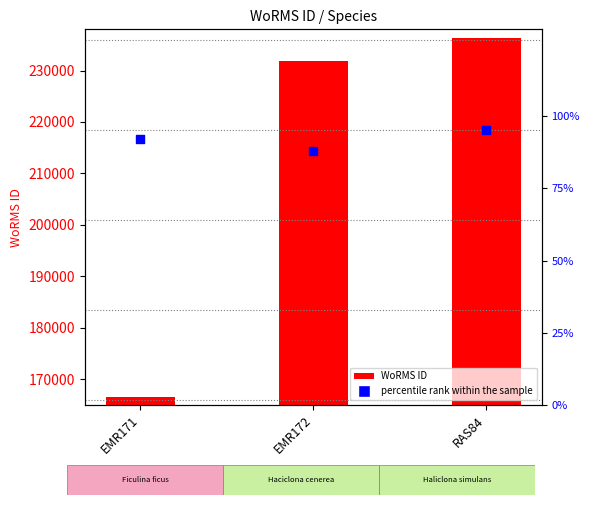

At how many categories does at least one series exceed 73077?

3